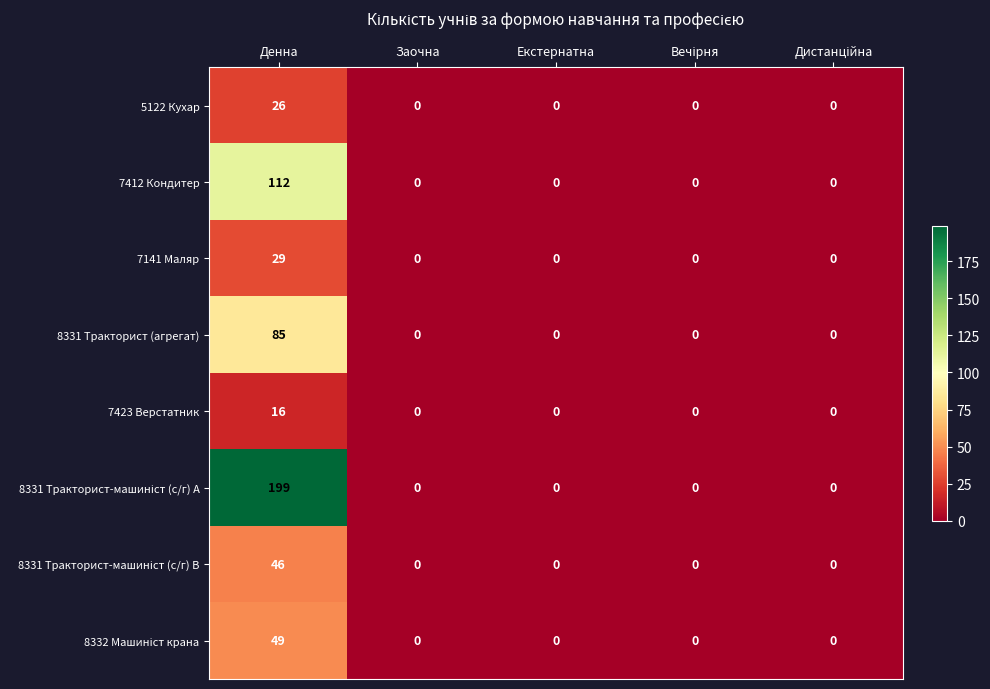

What is the spread (max minus min) of values at Денна?

183